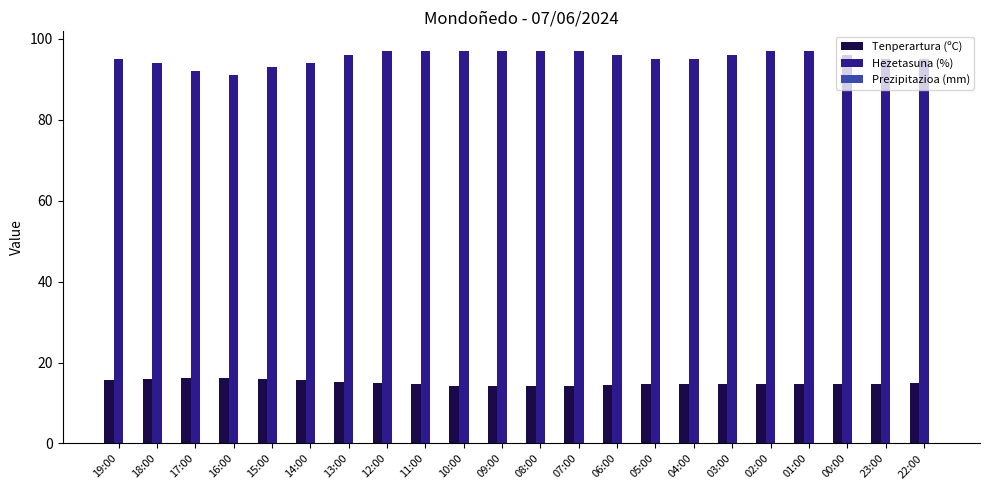

Is it true that Hezetasuna (%) equals 97.0 at 07:00?

True